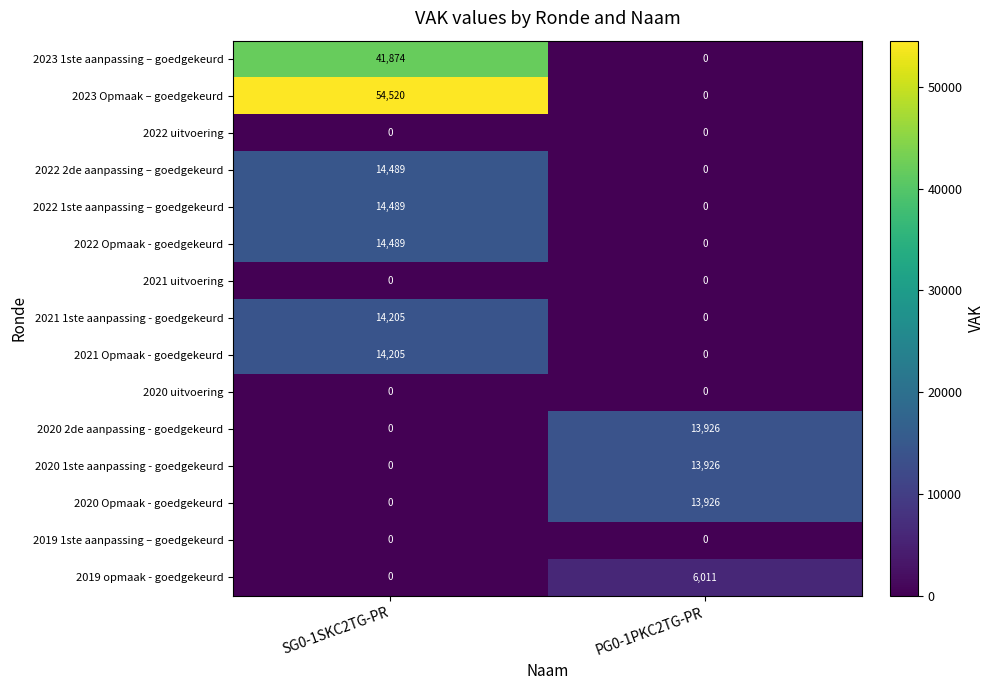

Read the 2020 Opmaak - goedgekeurd value at PG0-1PKC2TG-PR, to the nearest 100.

13900